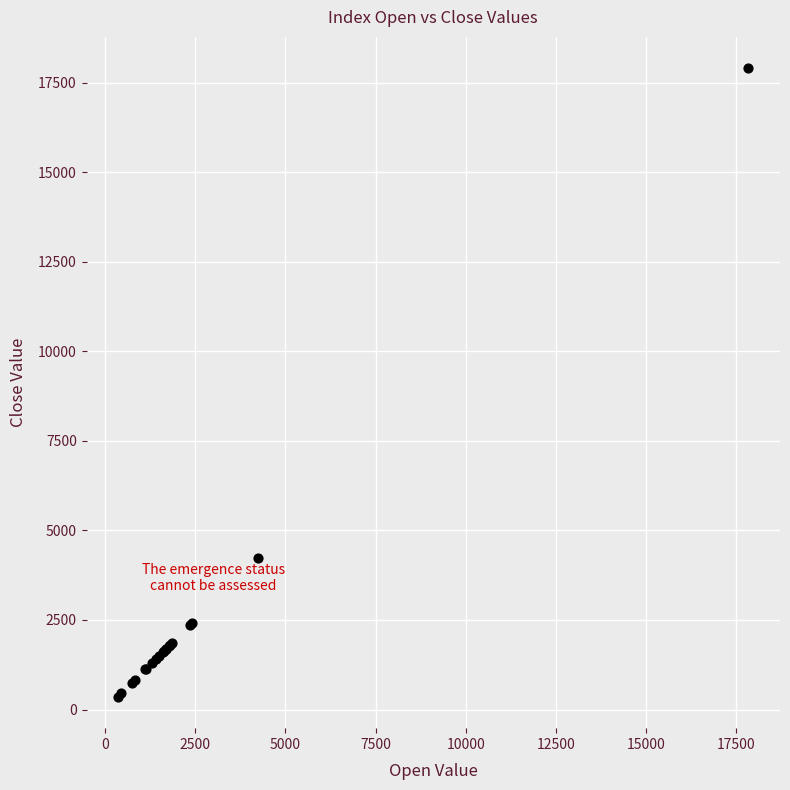

What Y value in the scatter plot is closest to 9126?

4235.8